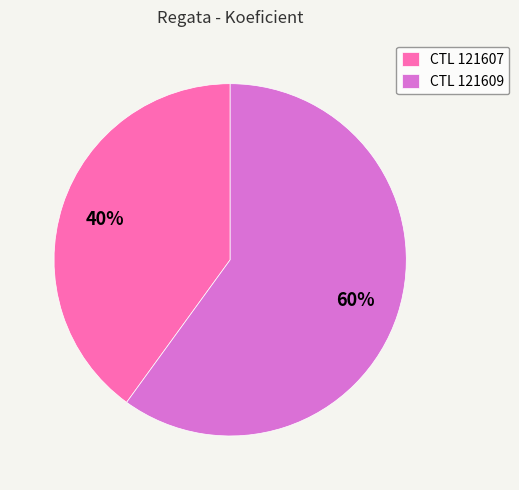

Between CTL 121609 and CTL 121607, which is larger?

CTL 121609